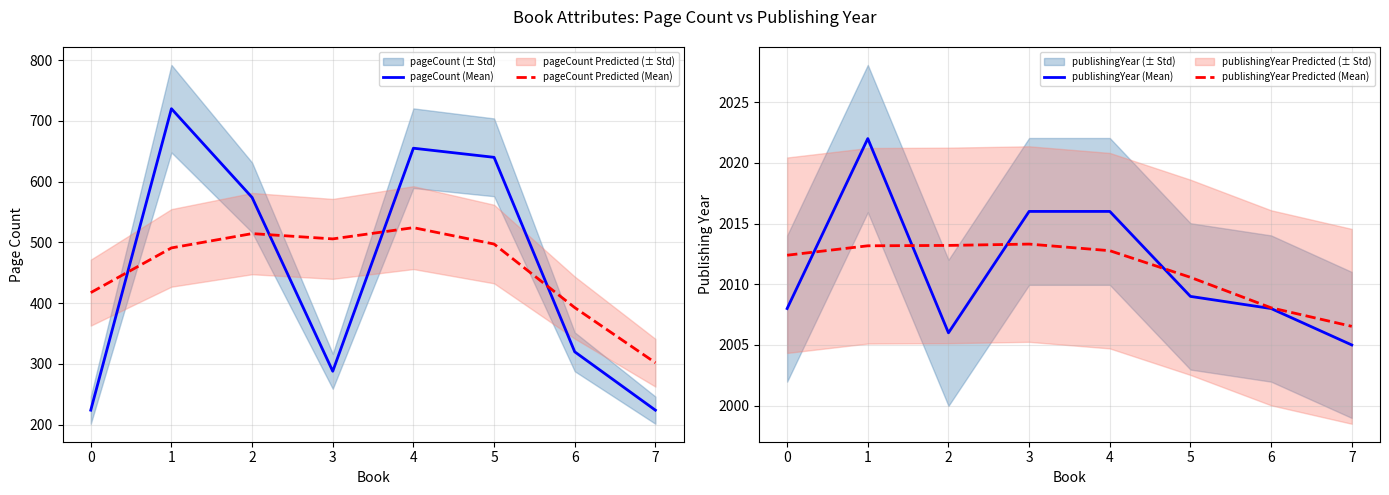

Which series has the widest spread of values?

pageCount (Mean)